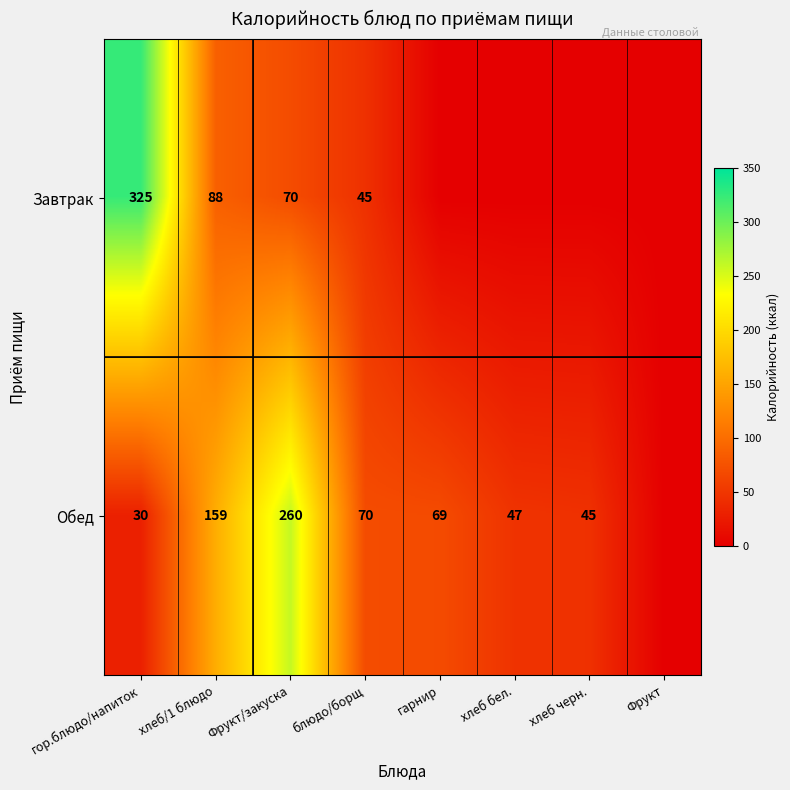

The value of Обед at гор.блюдо/напиток is 30. True or false?

True